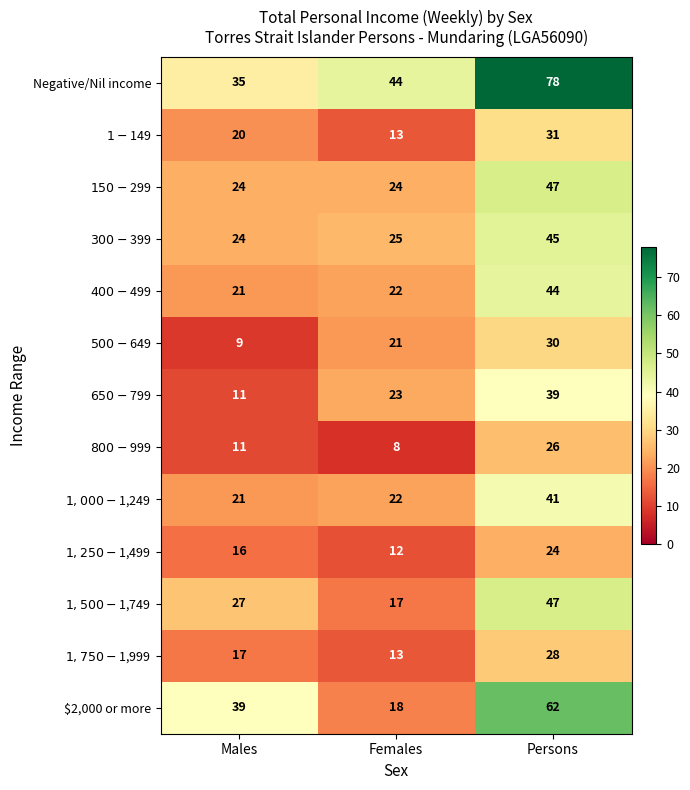

What value does the $2,000 or more series have at Females?

18